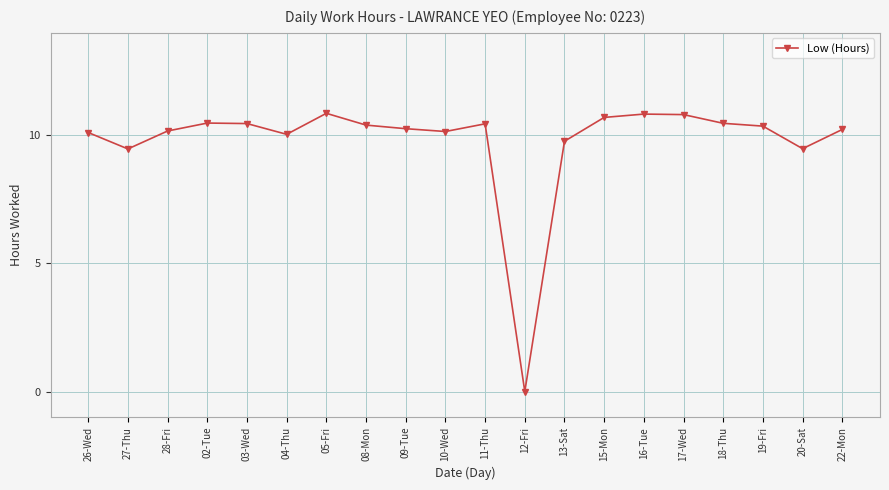

What is the sum of all values?

195.5